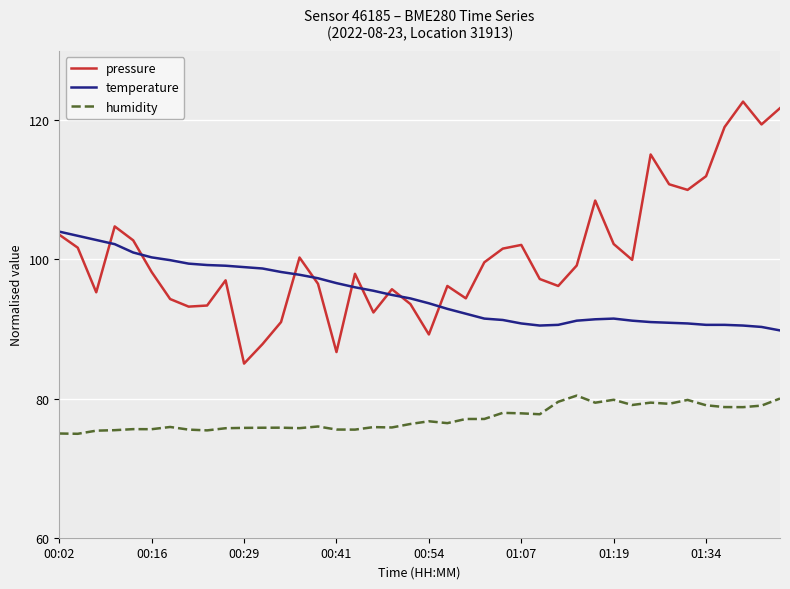

Which series has the widest spread of values?

pressure